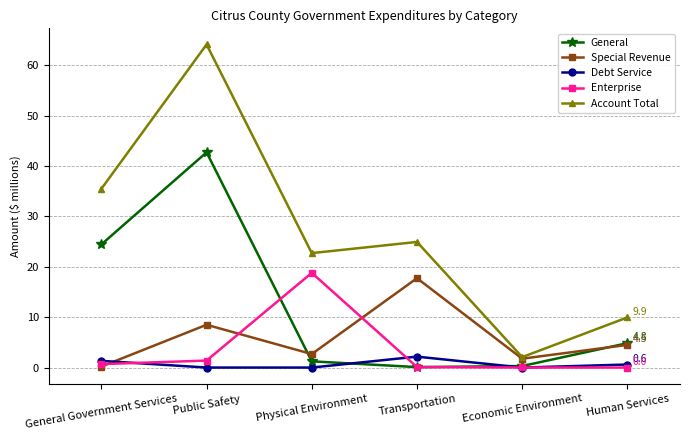

At which category is the sum across all series the highest?

Public Safety